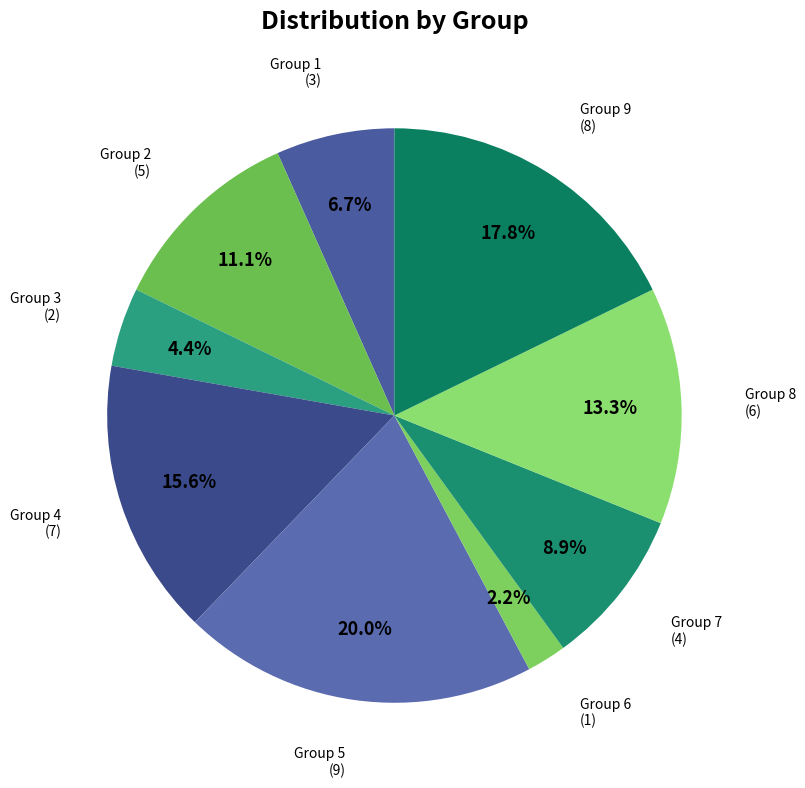

Count the number of slices in the pie.

9